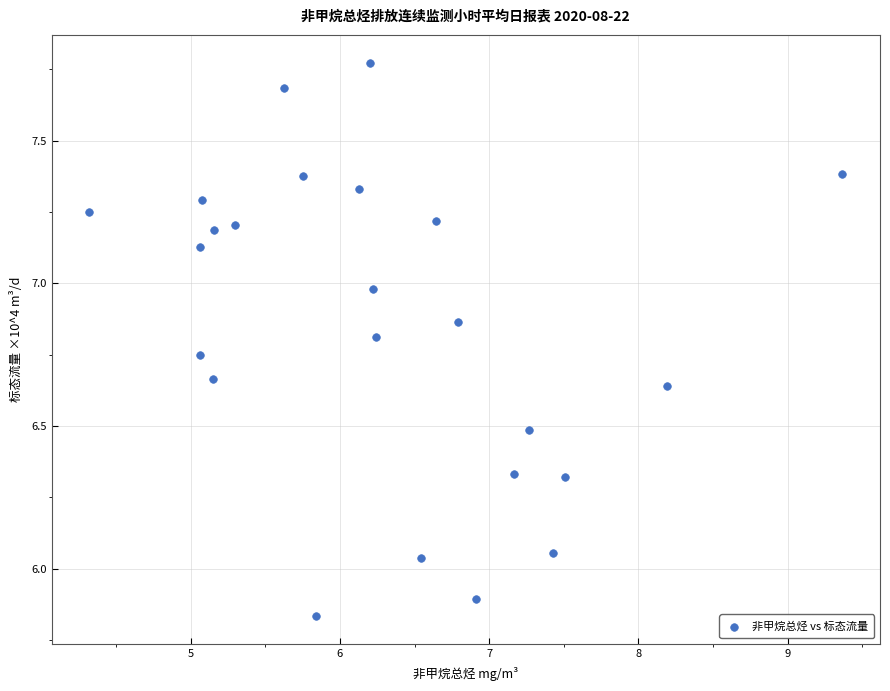

What is the range of Y values (max minus min)?

1.9